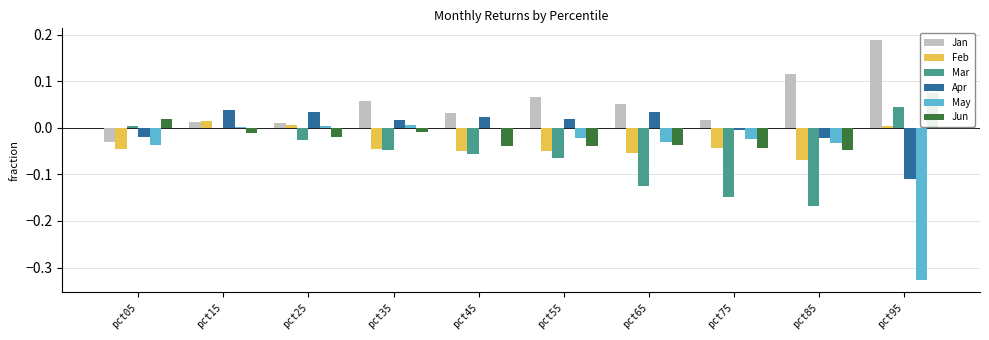

Is it true that May equals -0.0 at pct85?

True